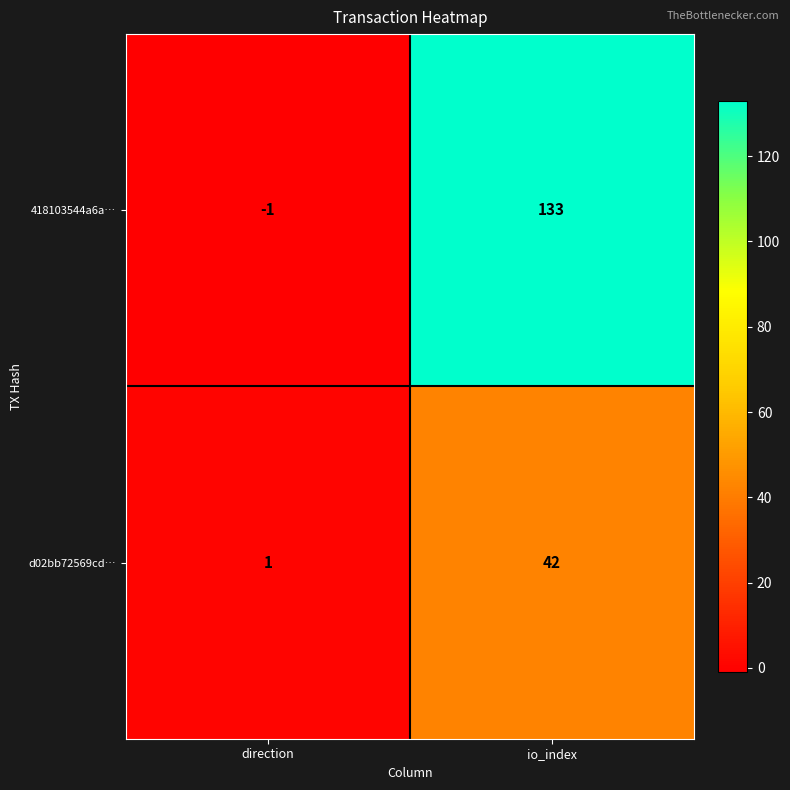

How many categories are shown in the chart?

2